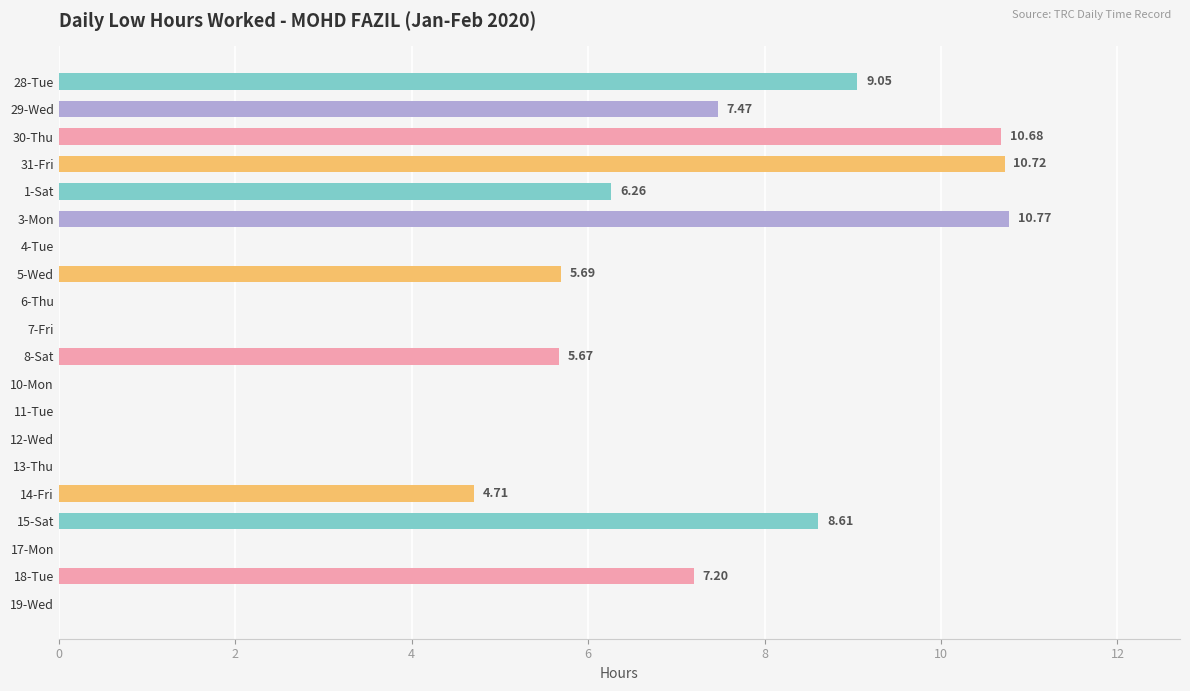

Between 12-Wed and 8-Sat, which is larger?

8-Sat